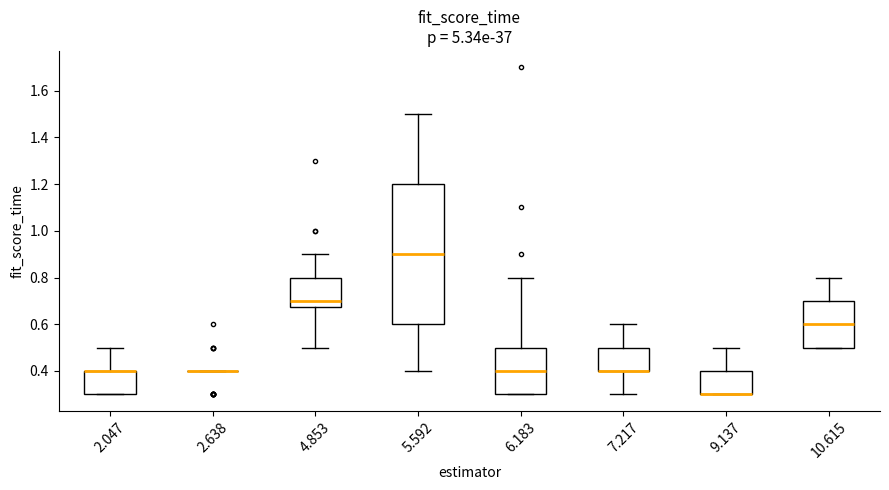

Comparing the boxes themselves (not the whiskers), which one is the tallest?

5.592